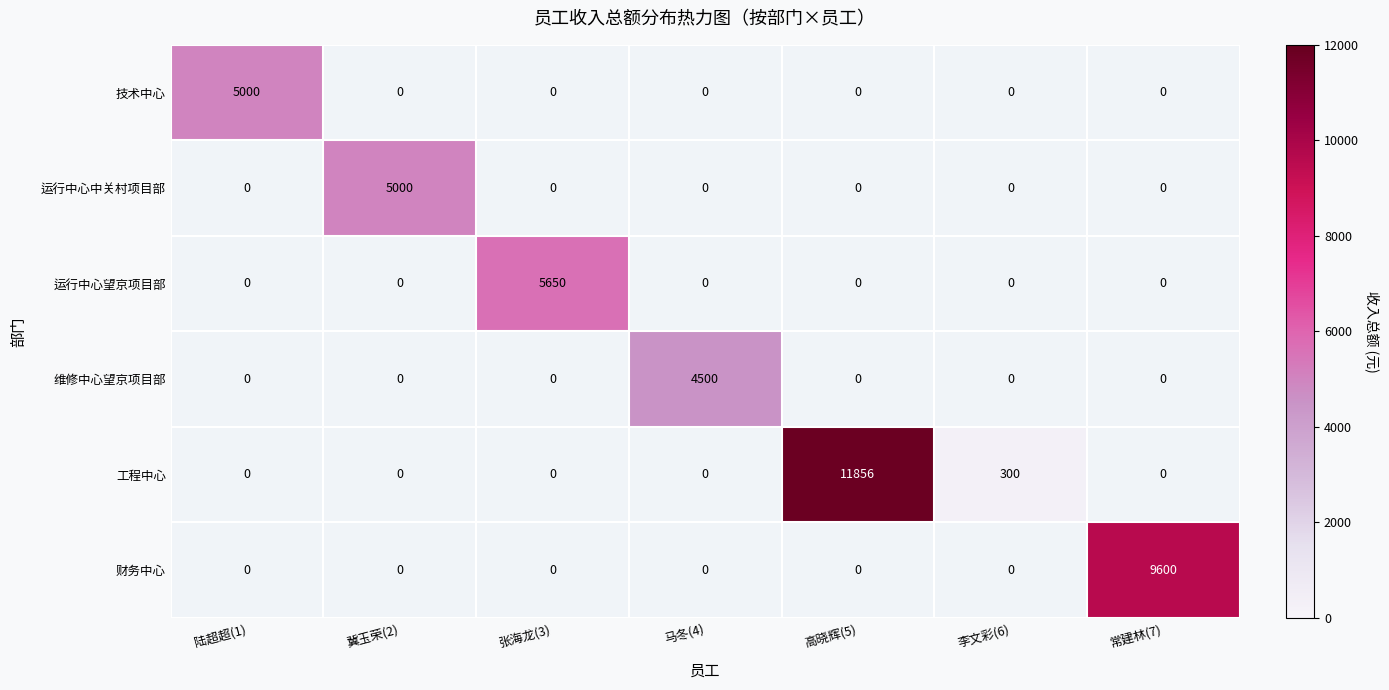

Count the number of categories in the chart.

7